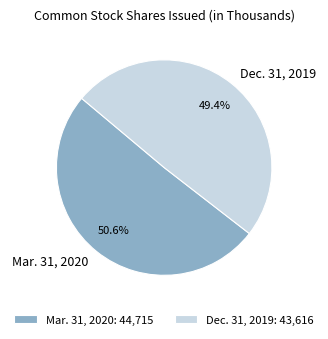

How many slices are in this pie chart?

2